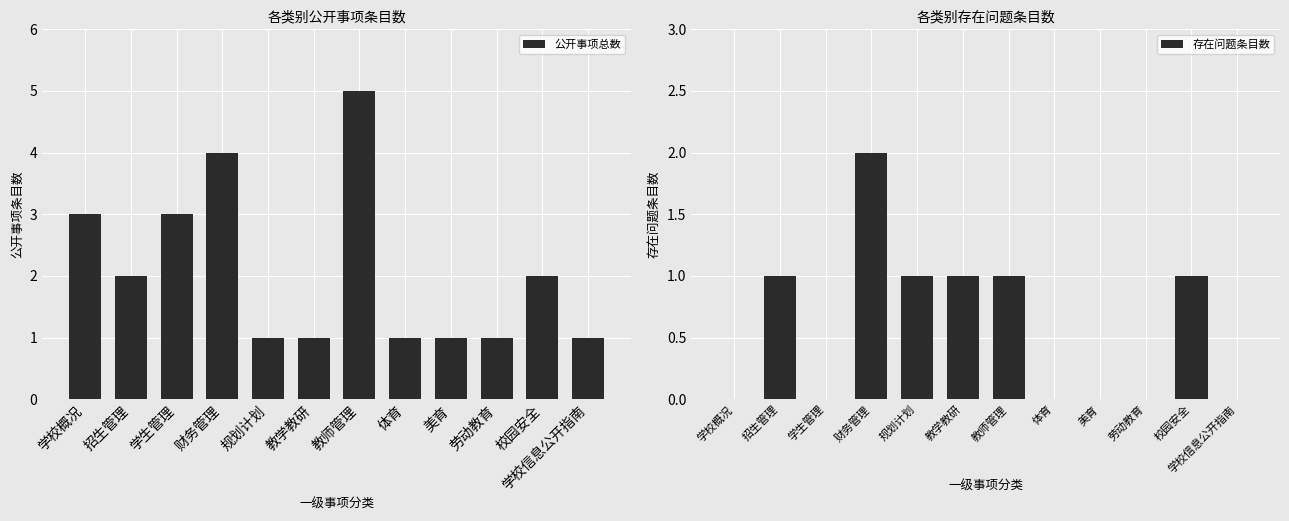

Where does the 存在问题条目数 series first go above 1?

财务管理